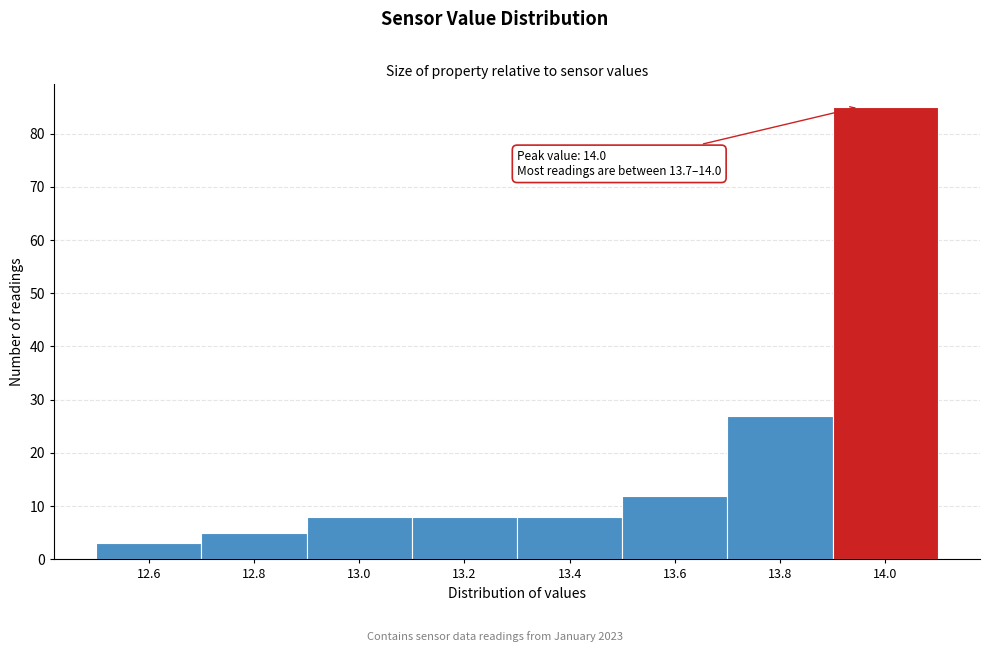

Which range on the x-axis has the tallest bar?

13.9 to 14.1